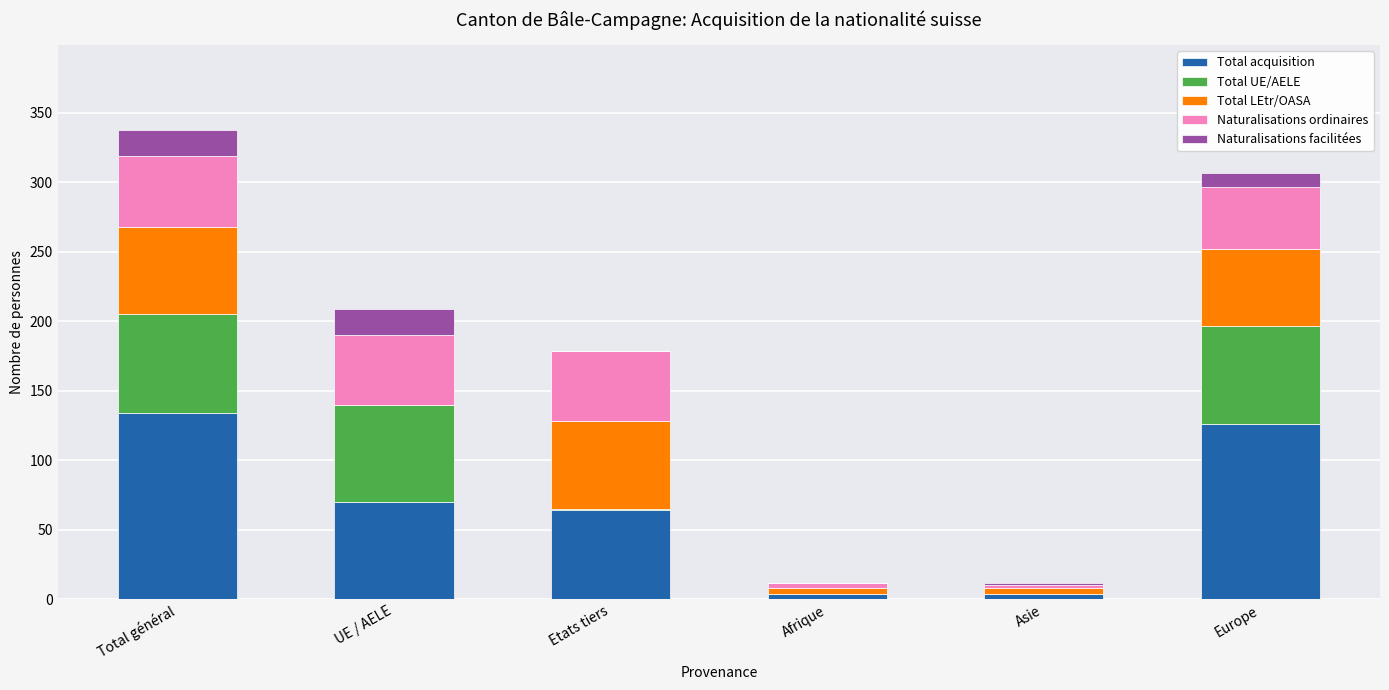

Reading left to right, what are the values for Total acquisition?

Total général=134	UE / AELE=70	Etats tiers=64	Afrique=4	Asie=4	Europe=126